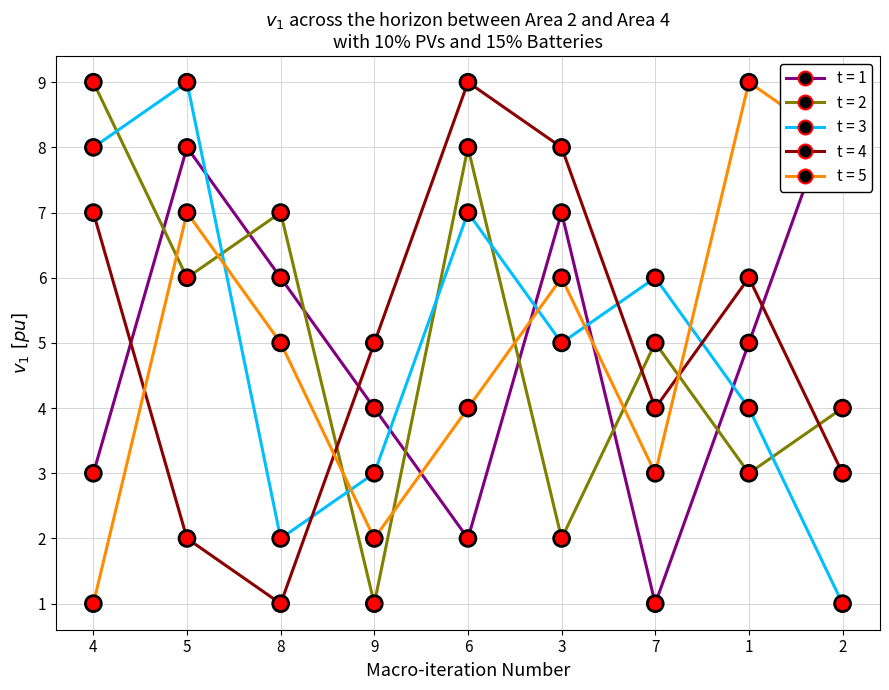

Which series contains the highest Y value?

col_9